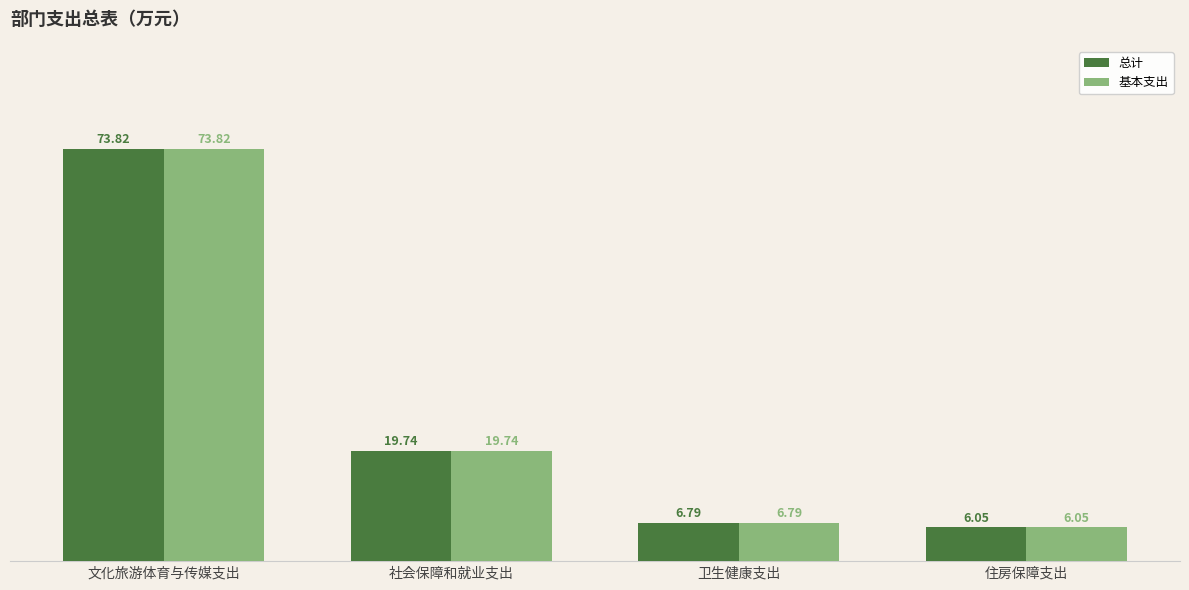

Count the number of categories in the chart.

4